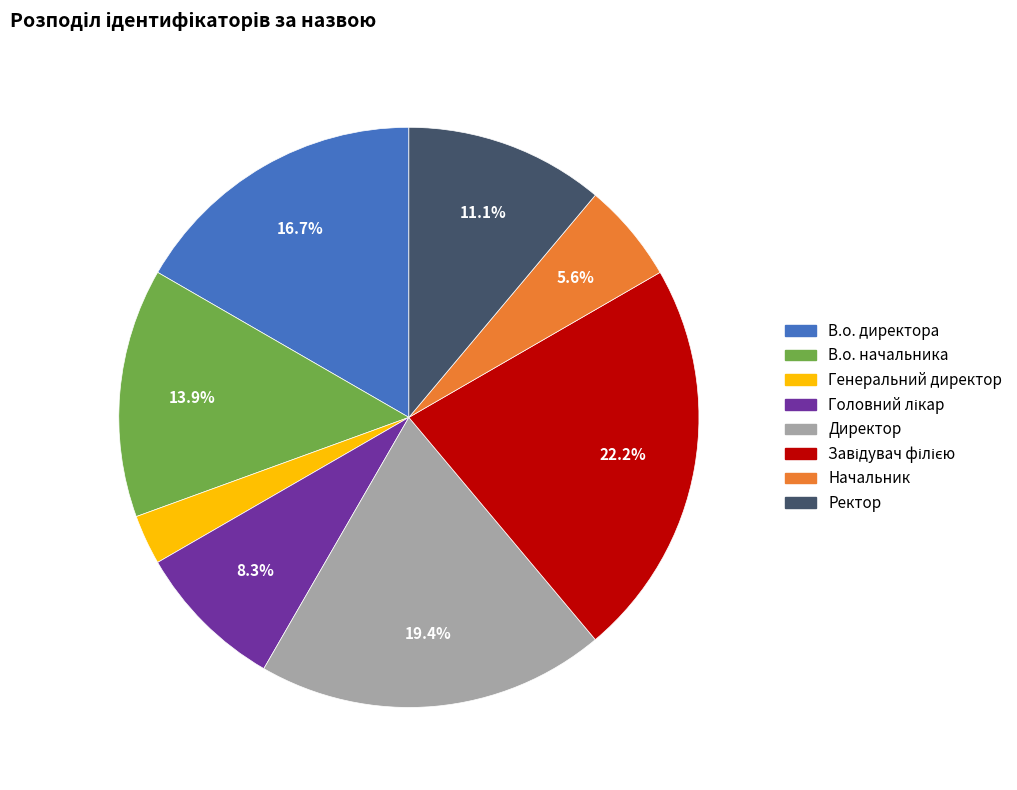

How many segments does this pie chart have?

8